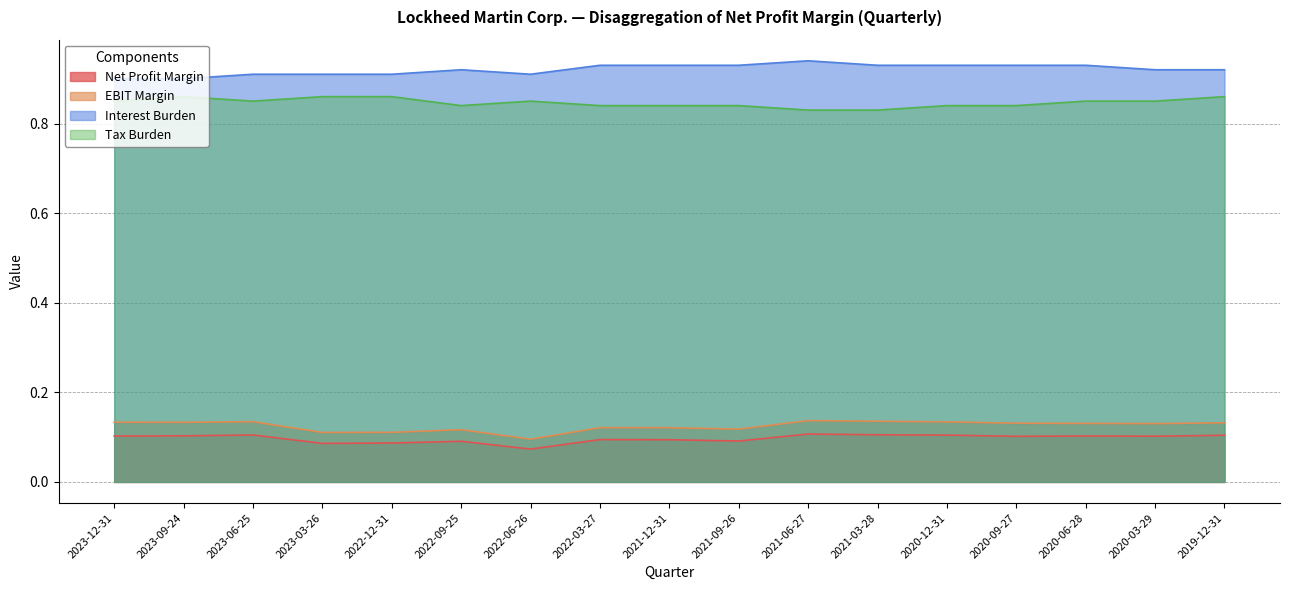

At 2020-06-28, list the series in order from smallest to largest.

Net Profit Margin, EBIT Margin, Tax Burden, Interest Burden